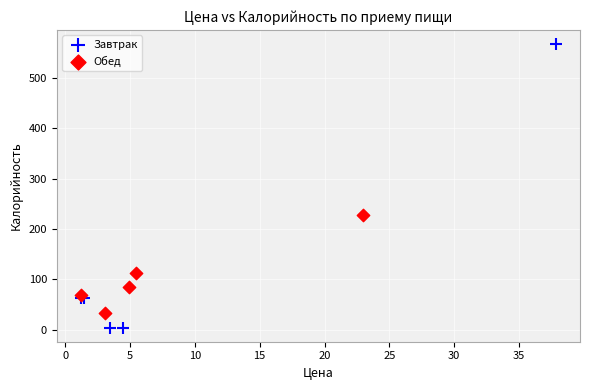

Which series has the widest spread of Y values?

Завтрак